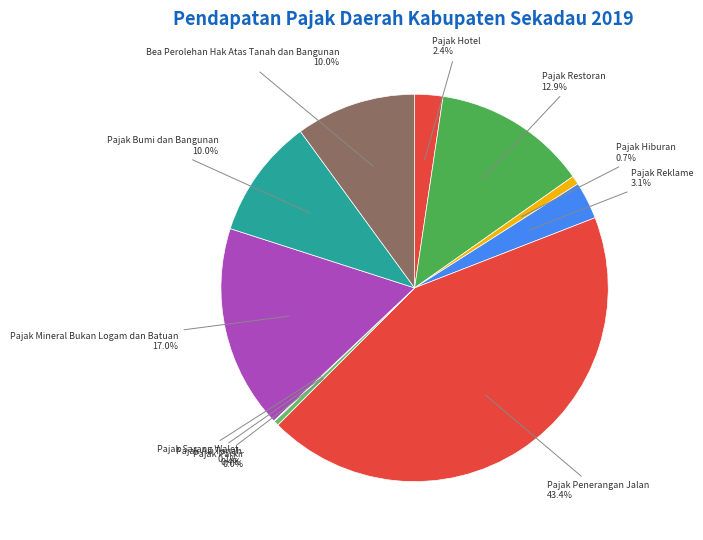

To the nearest percent, what is the average slice percentage?

9%